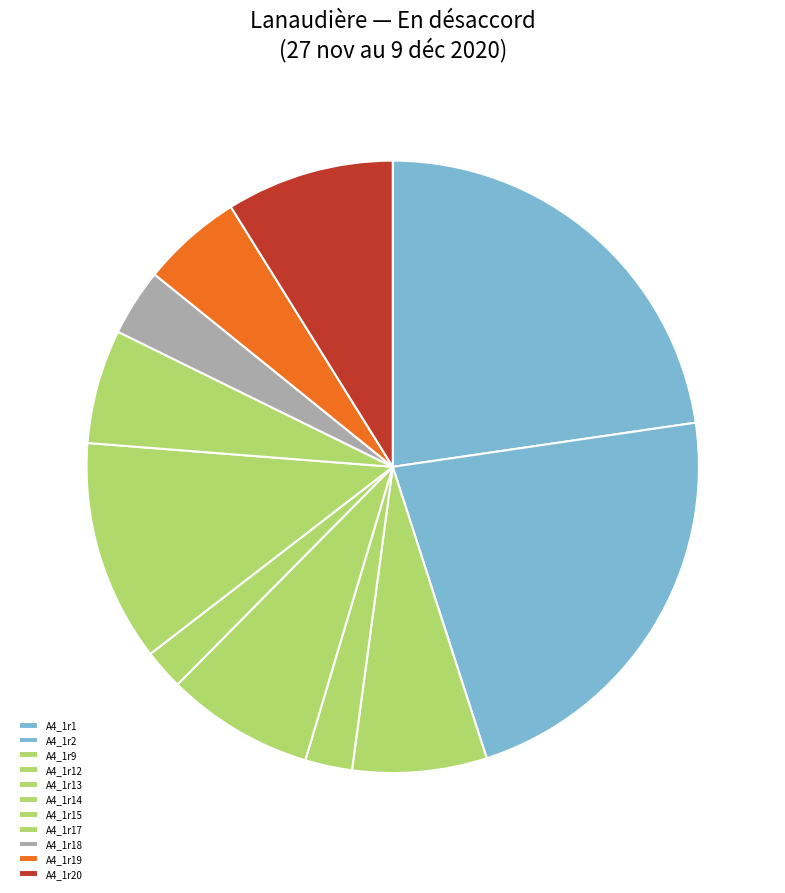

Is it true that A4_1r20 is 17% of the pie?

False